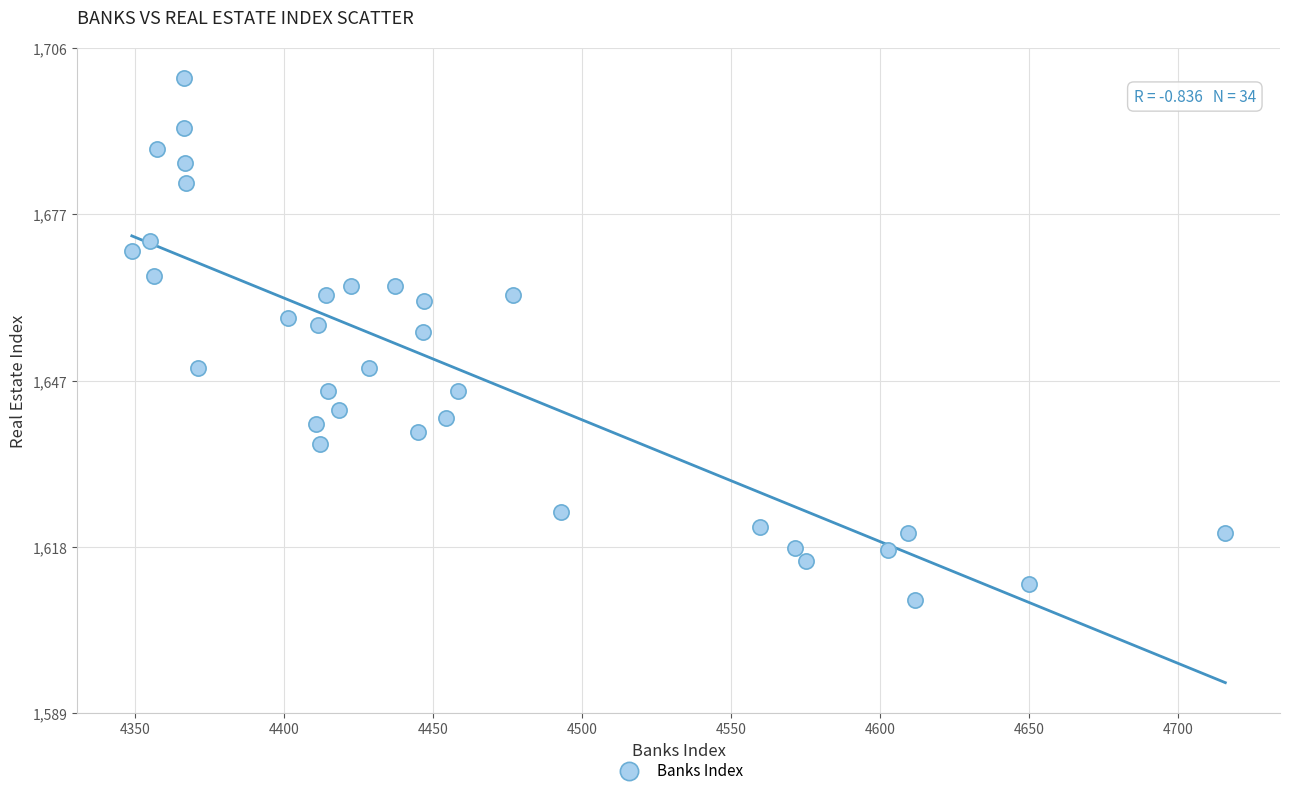

What Y value in the scatter plot is closest to 1654?

1655.9